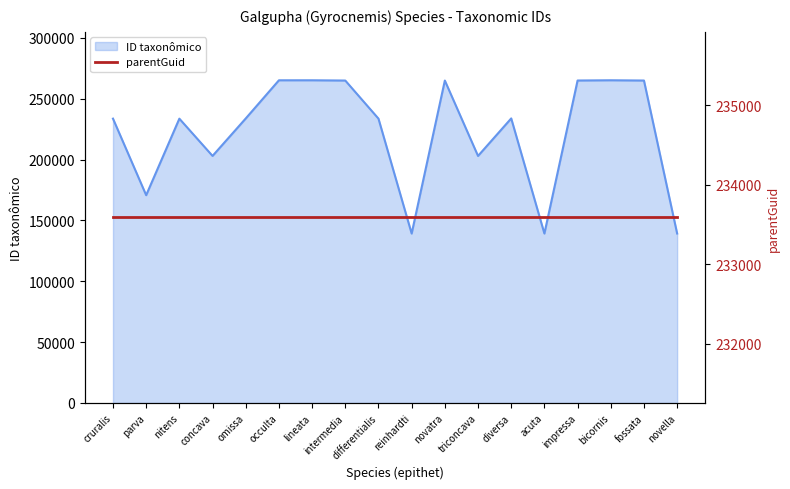

What is the label of the 8th point from the right?

novatra